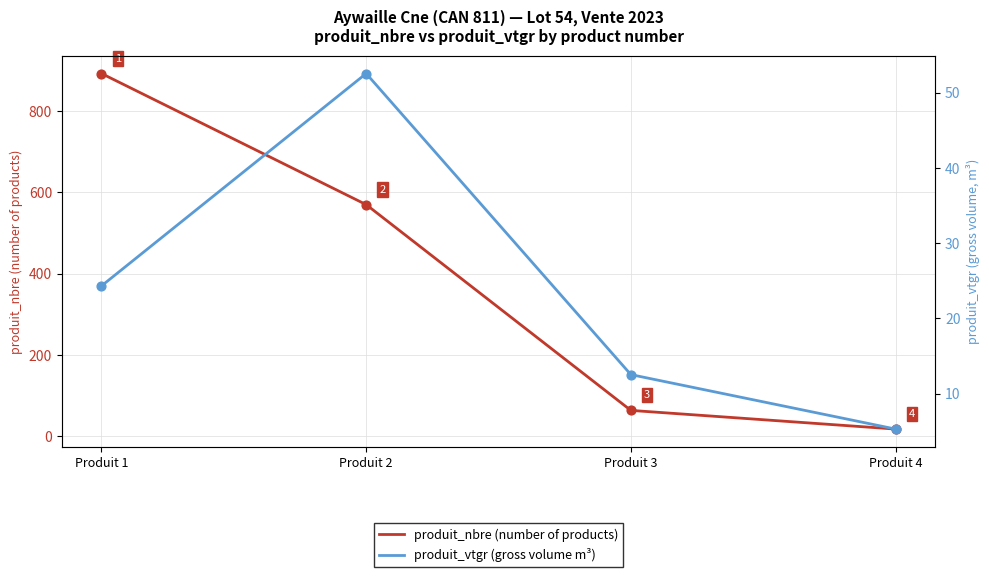

Which series has the largest total across all categories?

produit_nbre